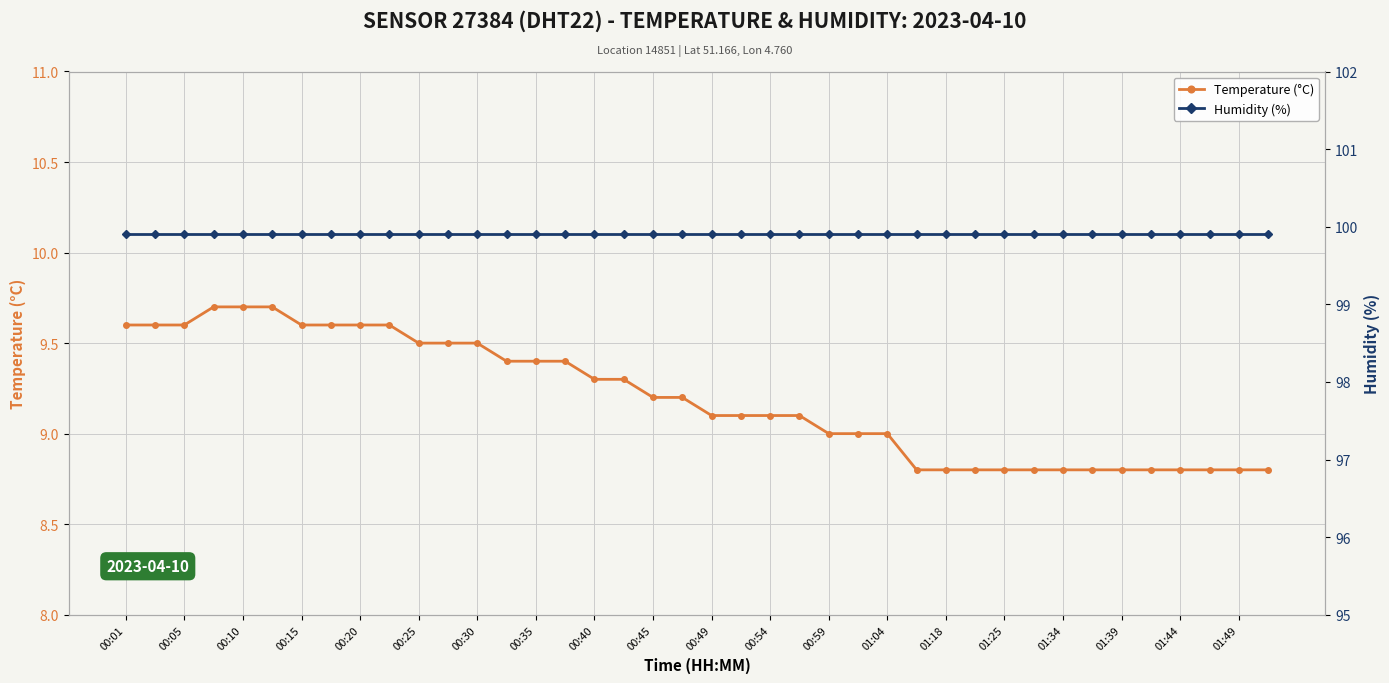

What is the sum of the Temperature (°C) values at 00:25 and 00:15?

19.1